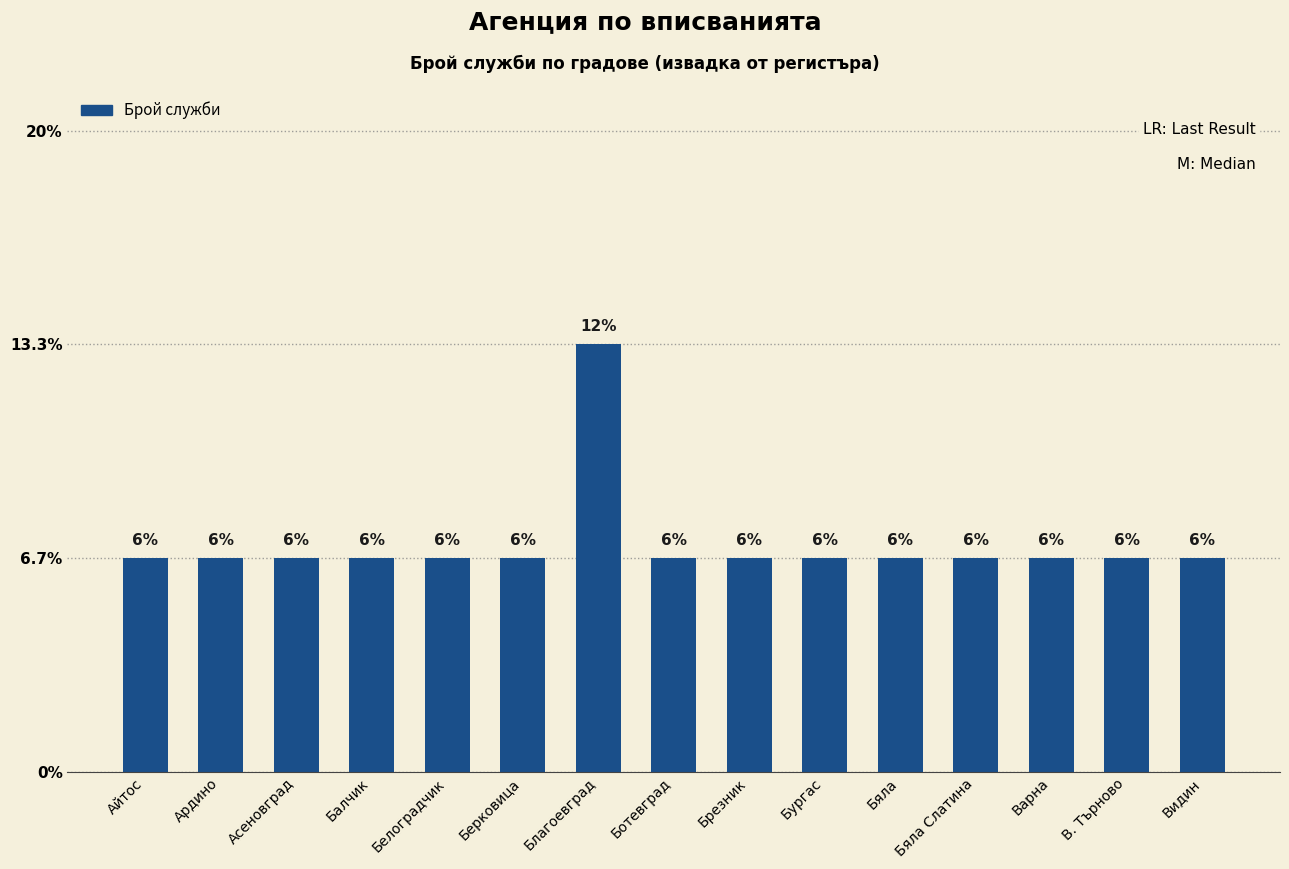

Which label corresponds to the largest value in the chart?

Благоевград